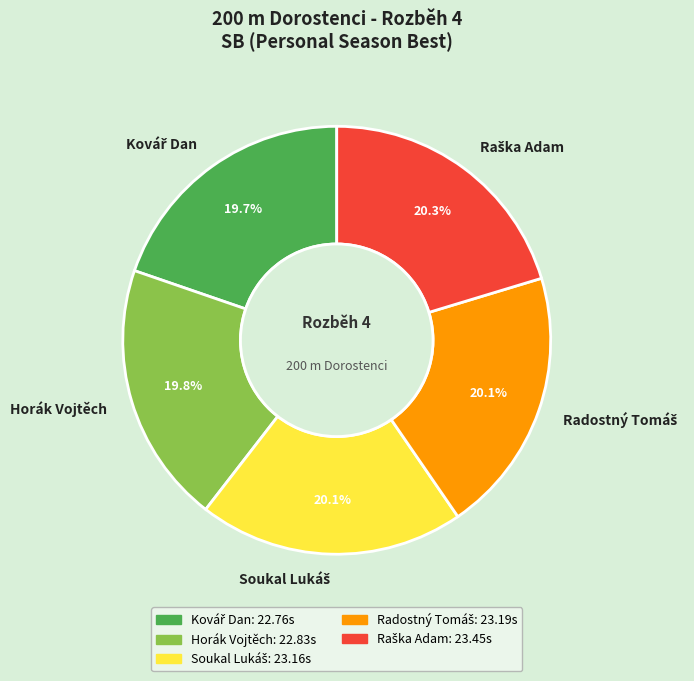

Does Horák Vojtěch account for over 50% of the chart?

No